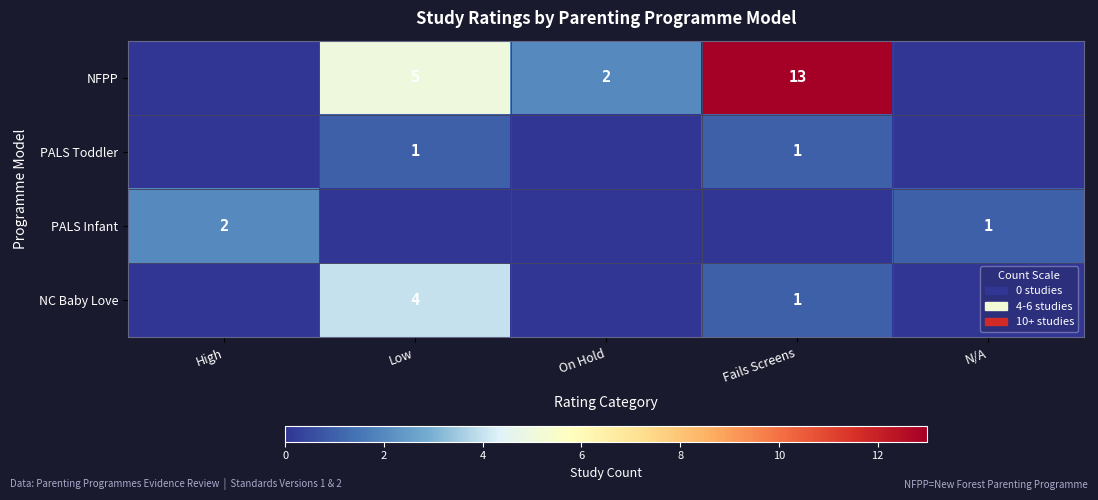

The value of PALS Infant at High is 2. True or false?

True